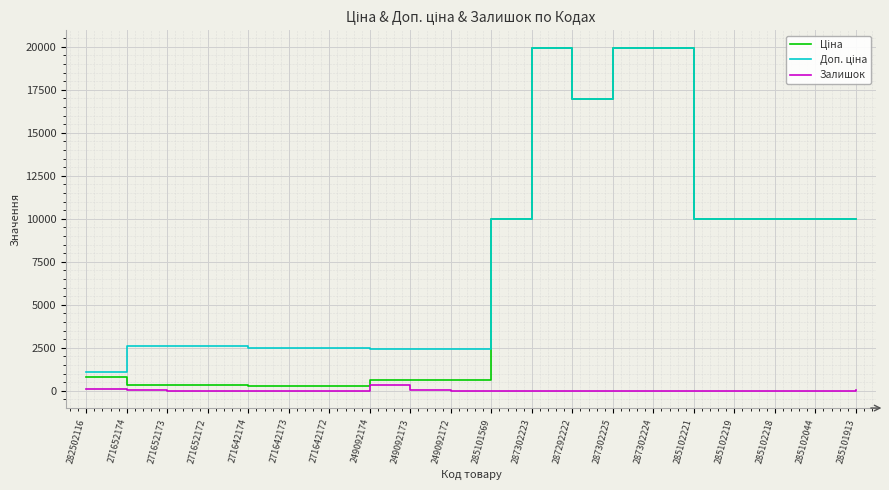

What is the maximum value shown in the chart?

19964.2